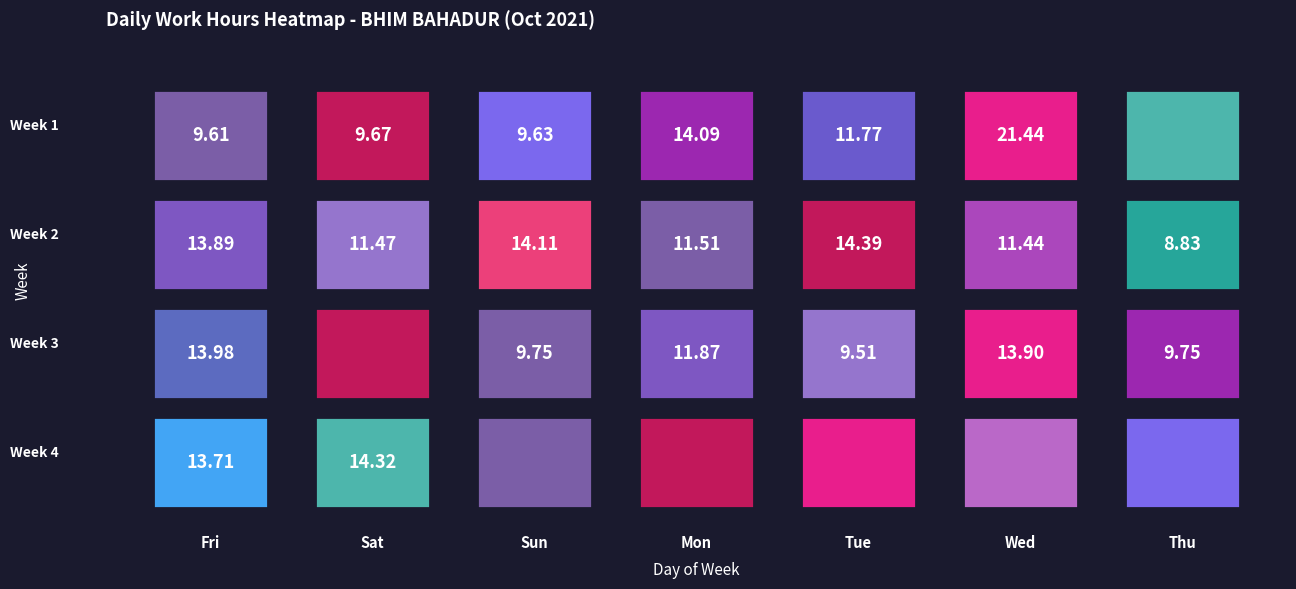

How many values in the Week 3 series exceed 9?

6